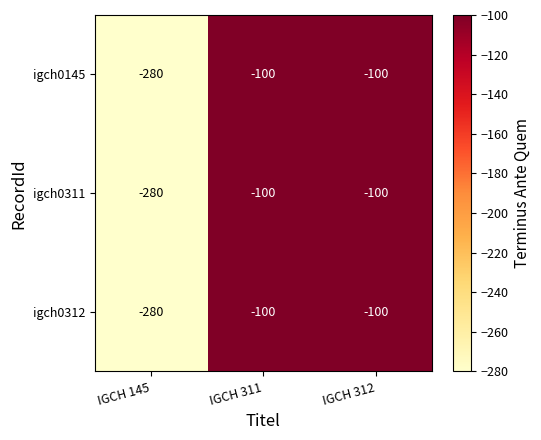

Reading left to right, list all the values displayed in this chart.

igch0145: IGCH 145=-280	IGCH 311=-100	IGCH 312=-100
igch0311: IGCH 145=-280	IGCH 311=-100	IGCH 312=-100
igch0312: IGCH 145=-280	IGCH 311=-100	IGCH 312=-100